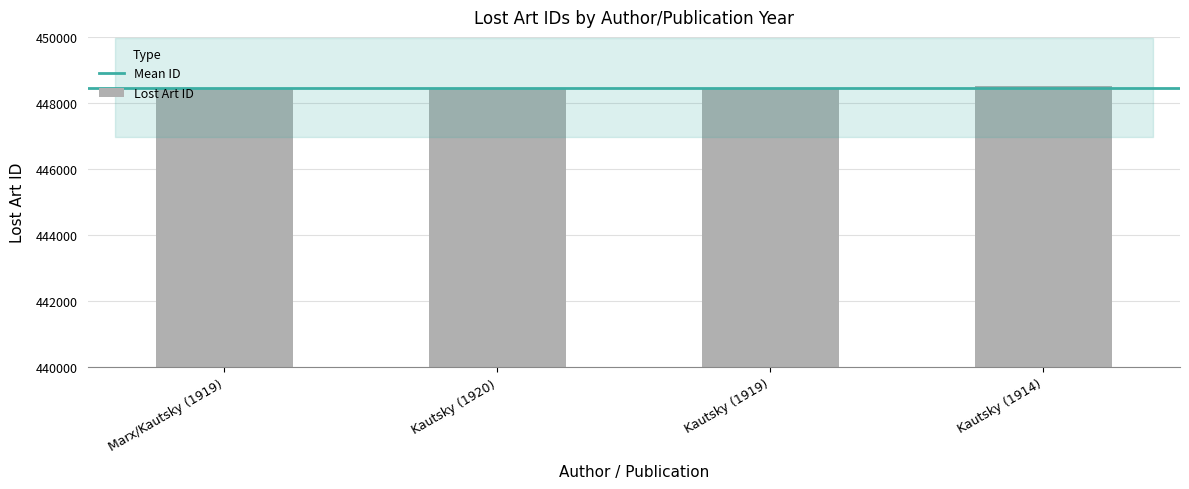

What is the approximate value at Marx/Kautsky (1919)?

448450